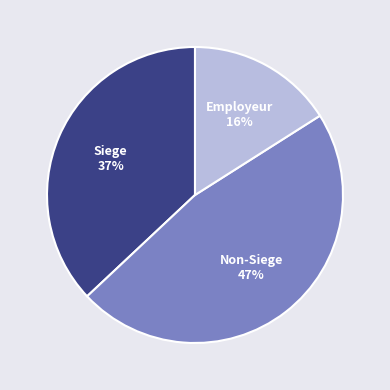

Is there a majority slice in this chart?

No